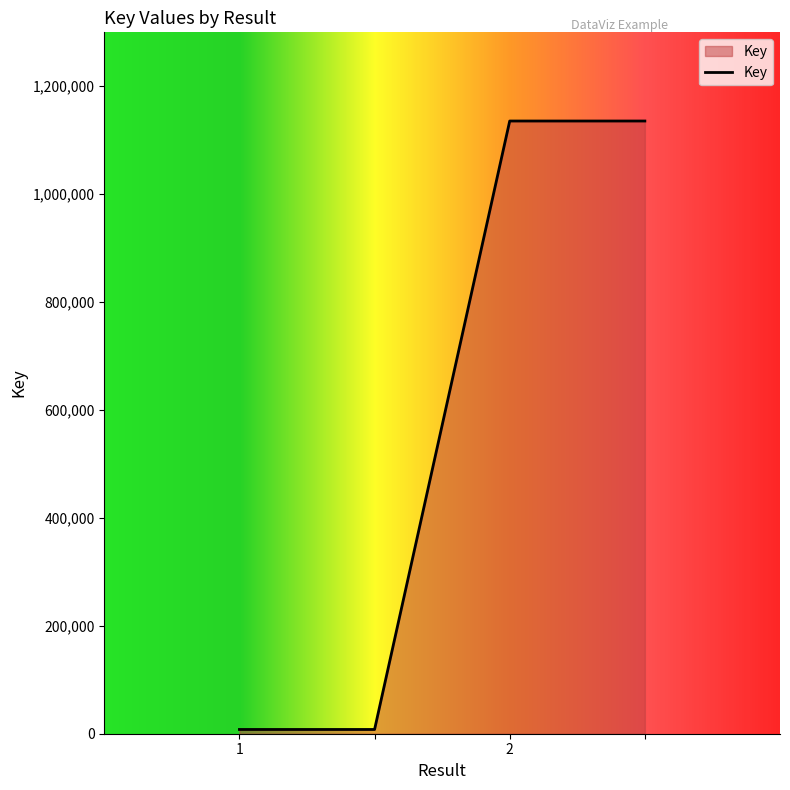

Reading right to left, extract all data points from this chart.

1135634	1135634	7884	7884